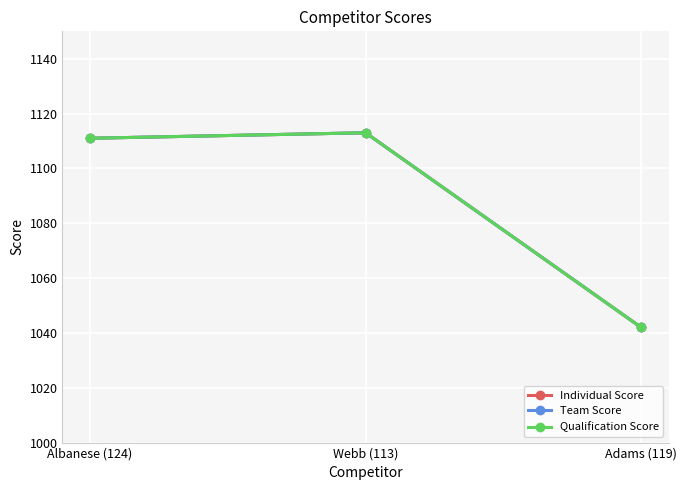

Rank the categories by Individual Score value from highest to lowest.

Webb (113), Albanese (124), Adams (119)